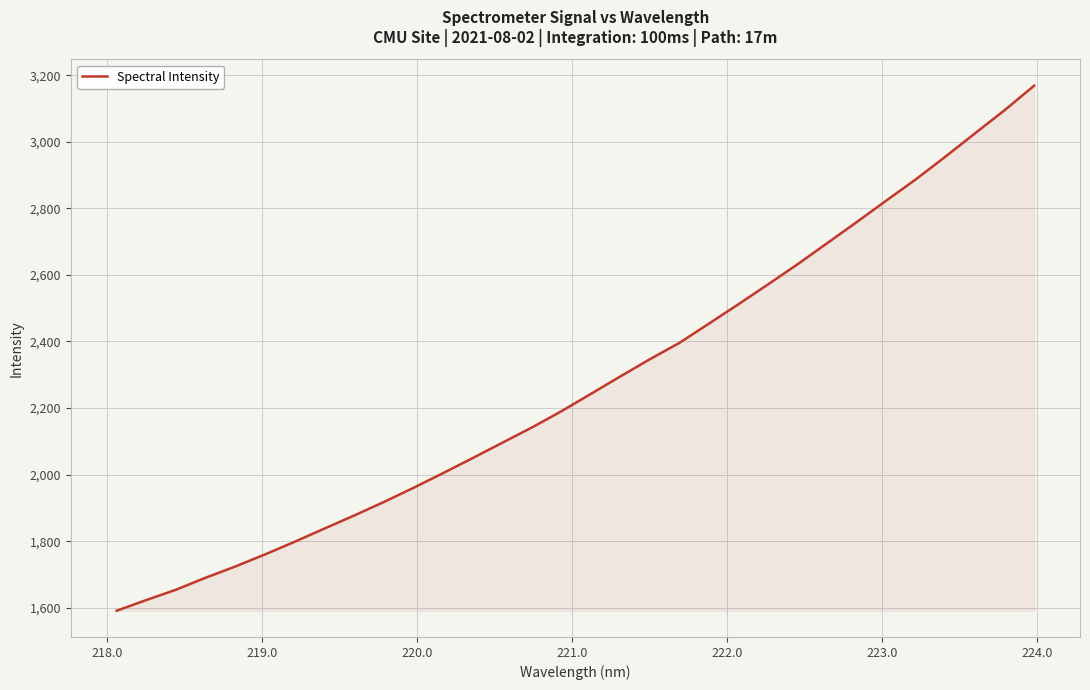

What is the greatest value displayed?

3168.3